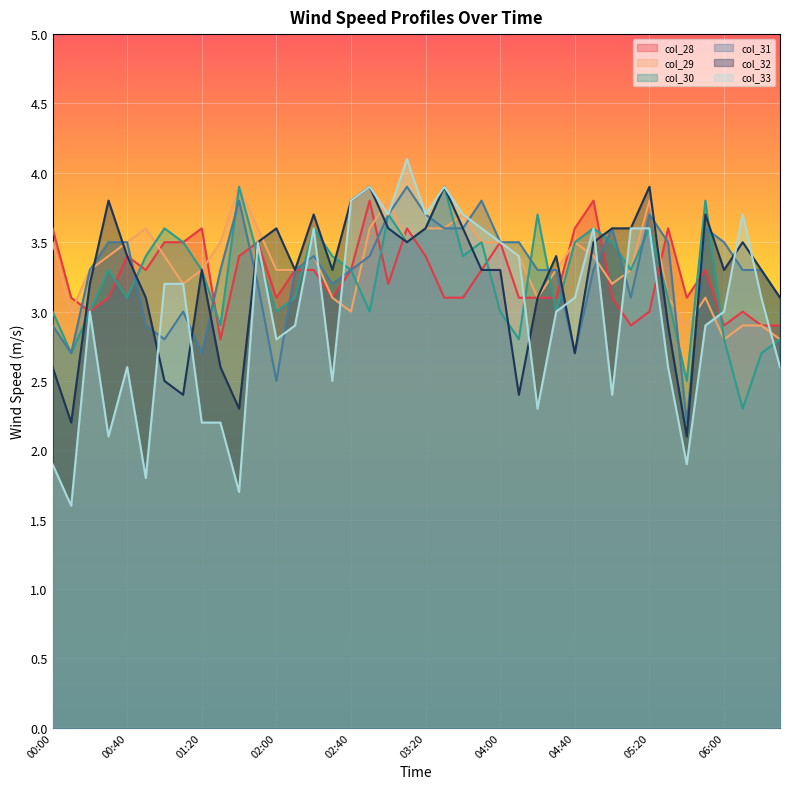

Where does the col_31 series first go above 3?

00:20